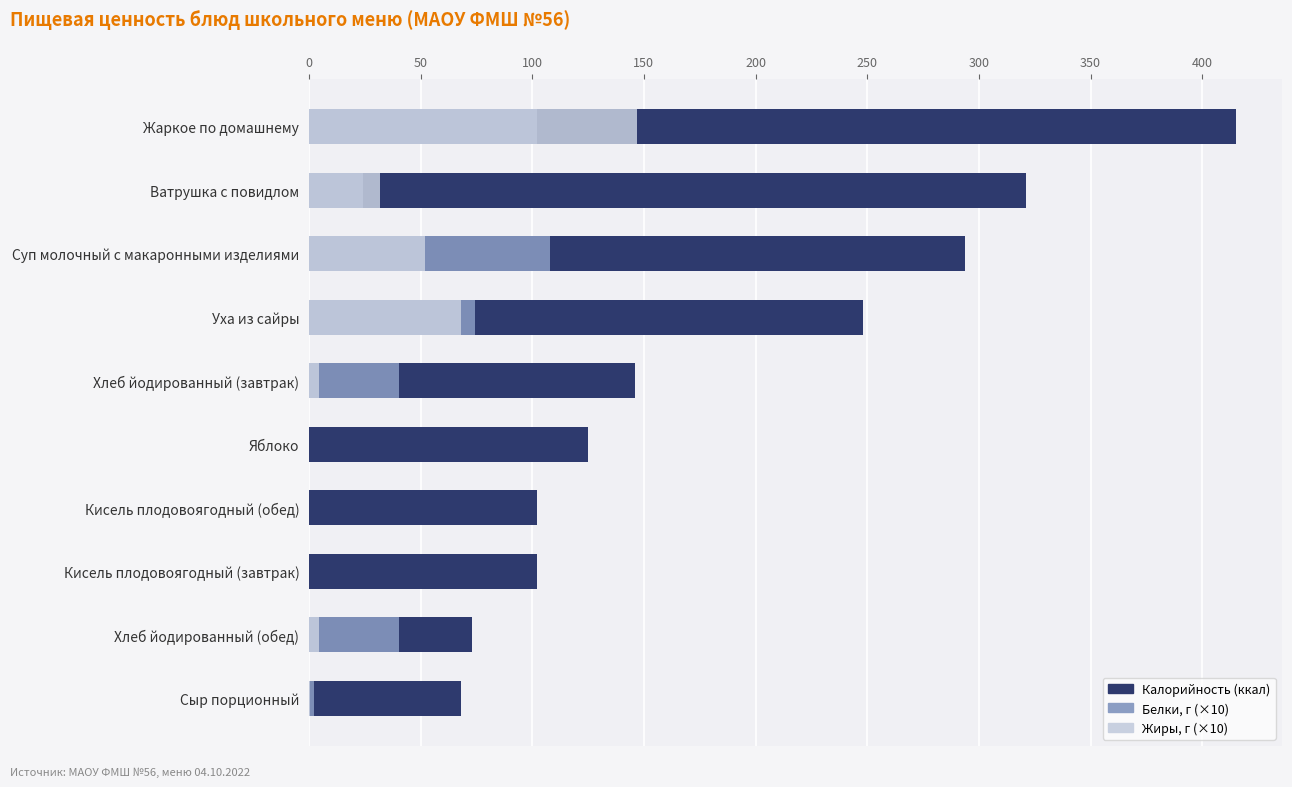

The Калорийность series shows 102.0 at Кисель плодовоягодный (завтрак). True or false?

True